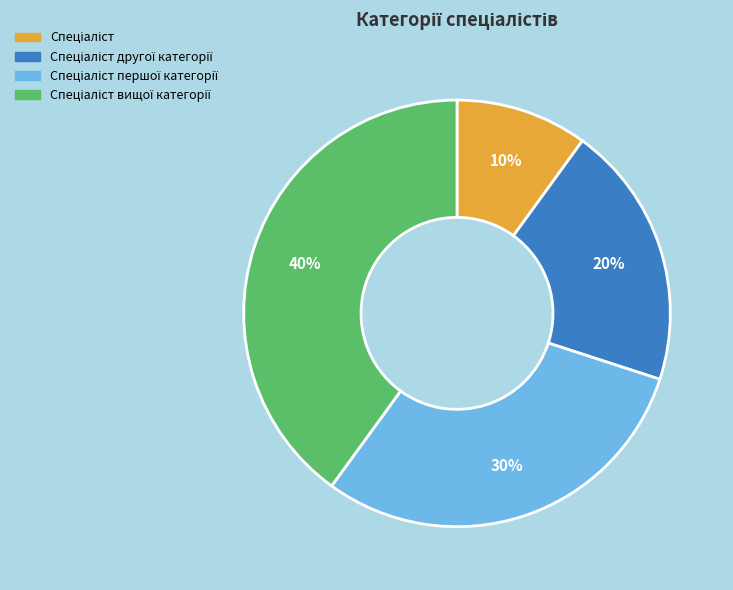

Is there a majority slice in this chart?

No